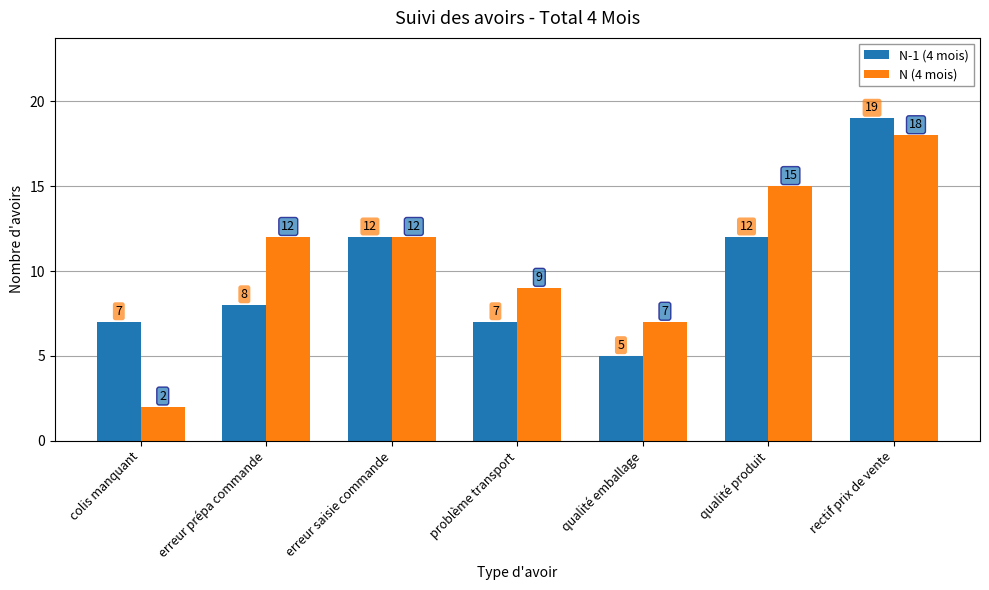

Which series changed the most between erreur saisie commande and qualité produit?

N (4 mois)